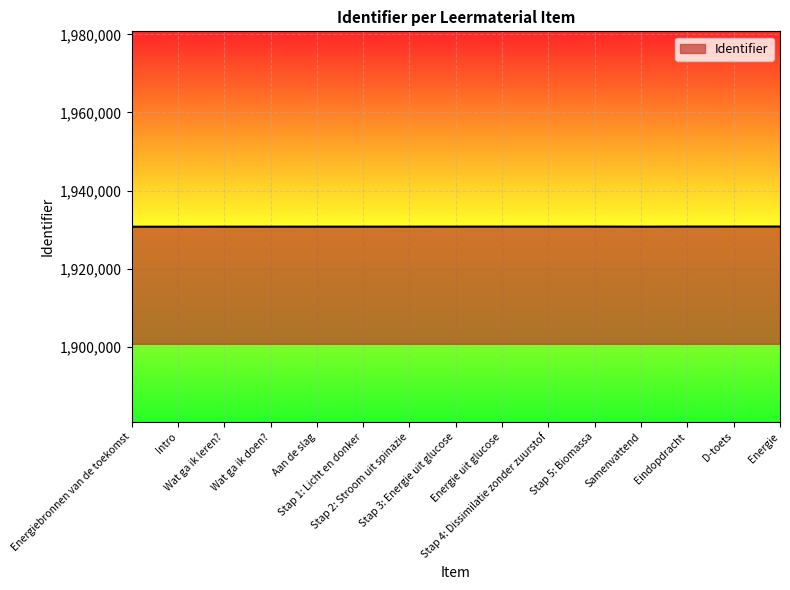

What is the minimum value shown in the chart?

1930736